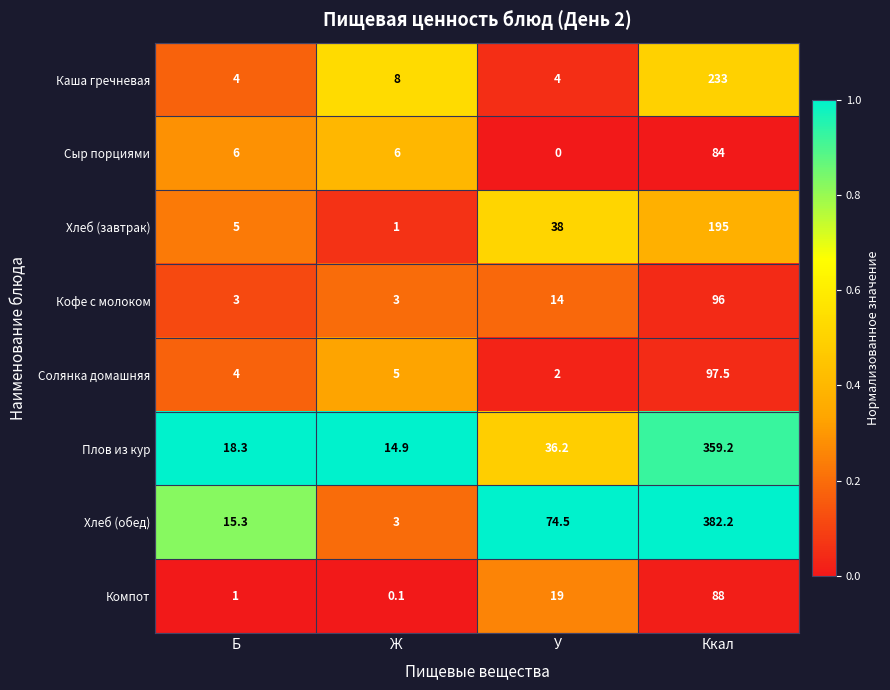

Which category has the lowest value across all series?

У